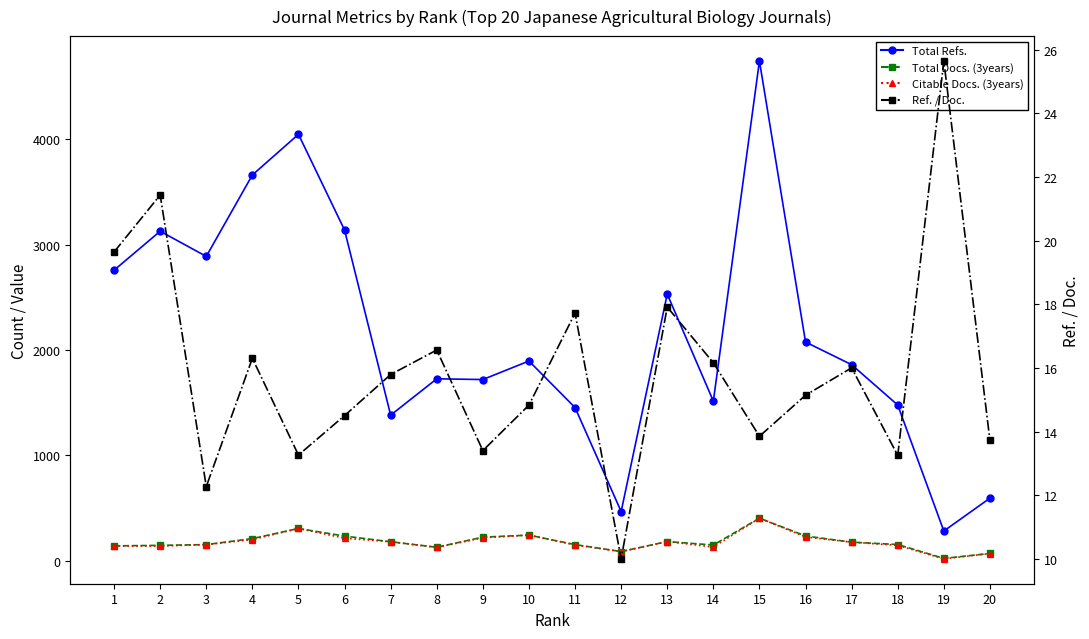

What is the sum of all Ref. / Doc. values?

317.4